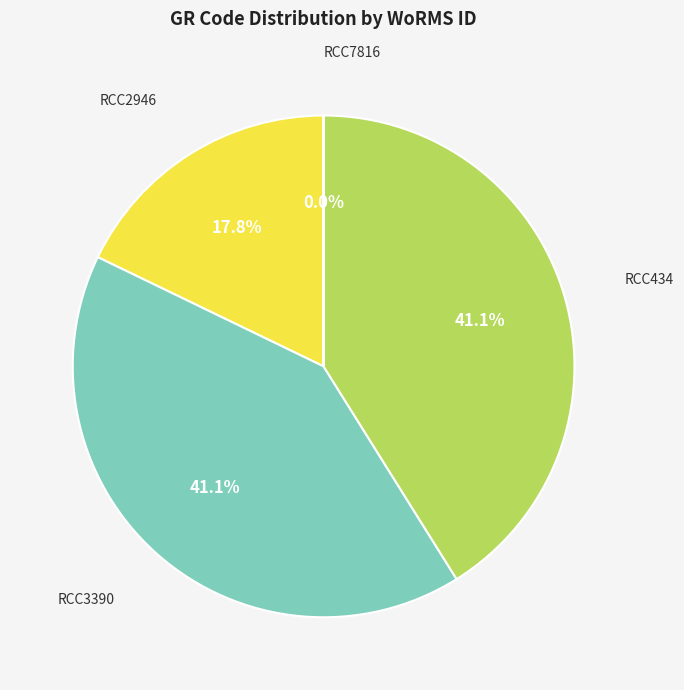

The RCC3390 slice represents 41% of the pie. True or false?

True